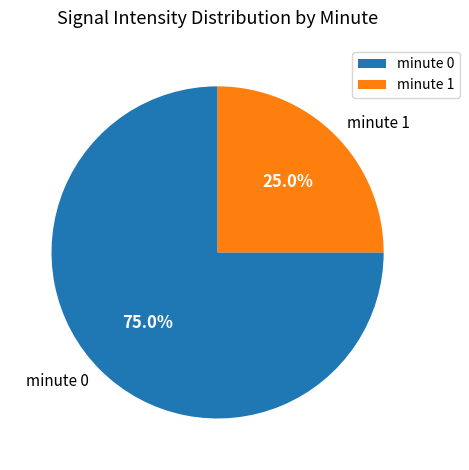

Is there any slice that represents more than half of the pie?

Yes